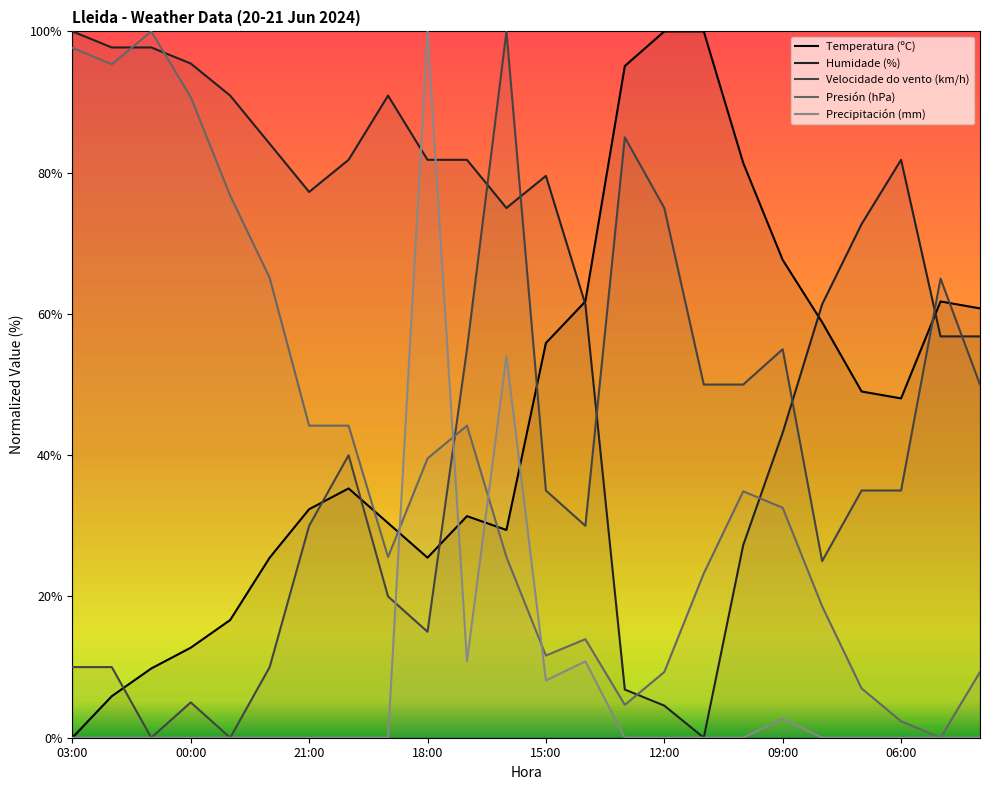

How many data points in Velocidade do vento (km/h) are less than 35?

11